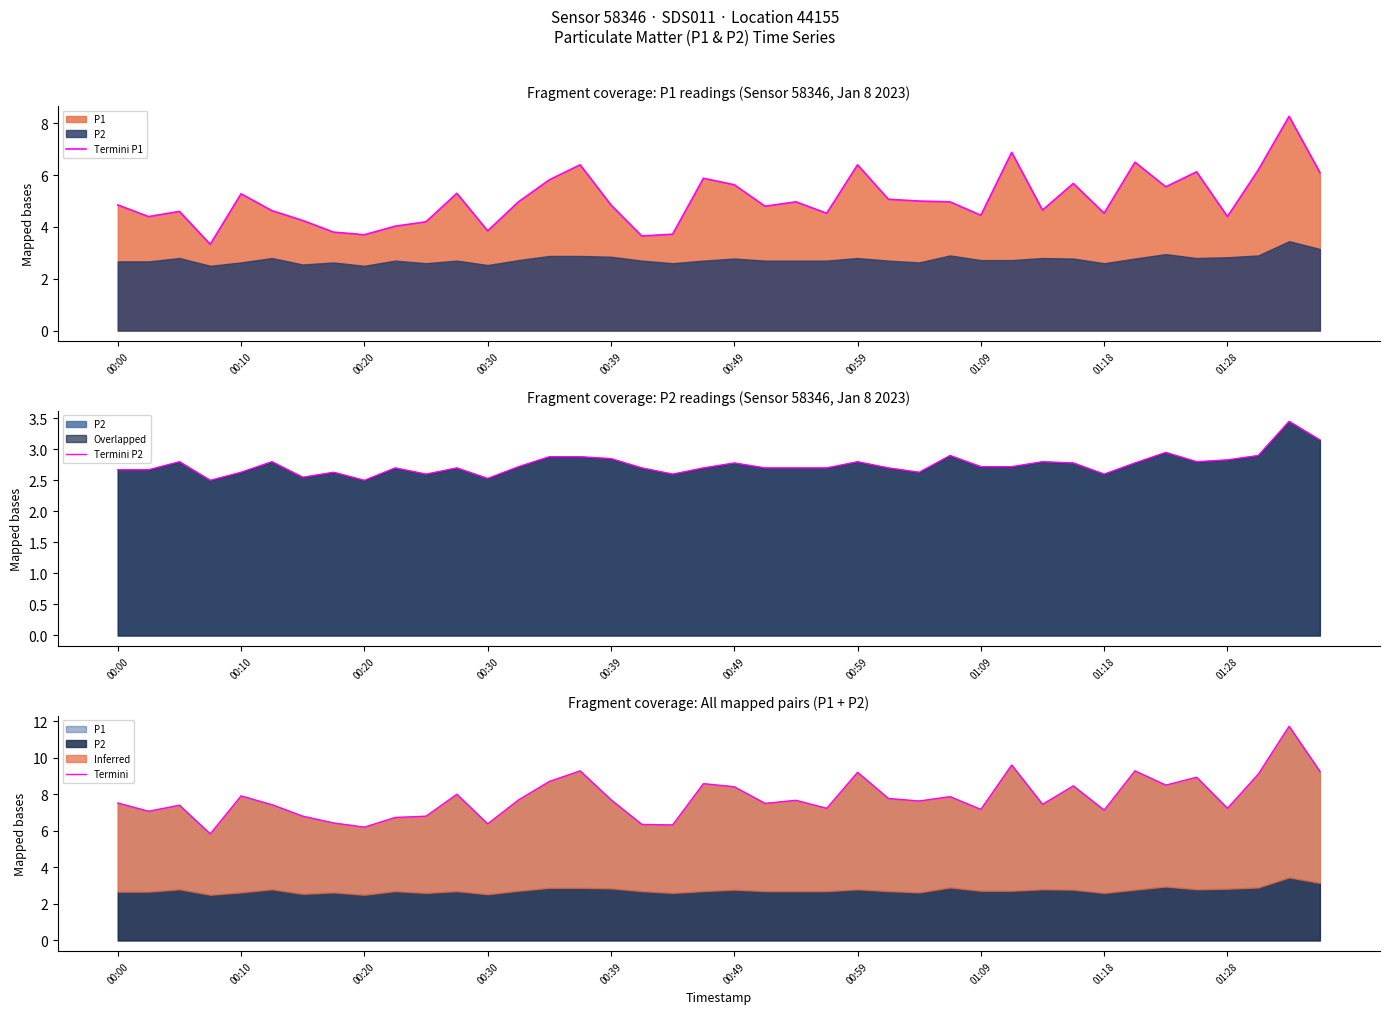

List the series in order of their overall mean, lowest first.

Termini P2, Termini P1, Termini